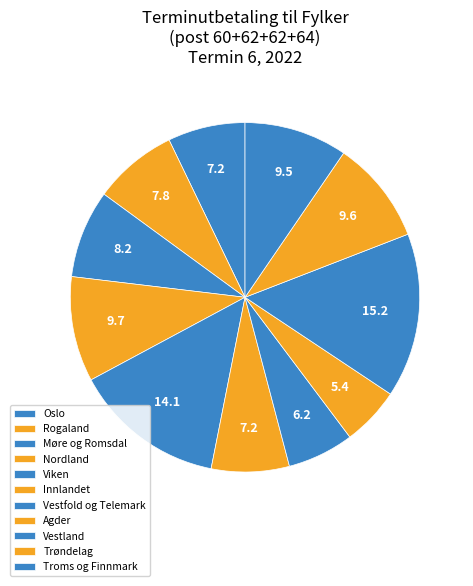

Rank the categories by value from lowest to highest.

Agder, Vestfold og Telemark, Oslo, Innlandet, Rogaland, Møre og Romsdal, Troms og Finnmark, Trøndelag, Nordland, Viken, Vestland